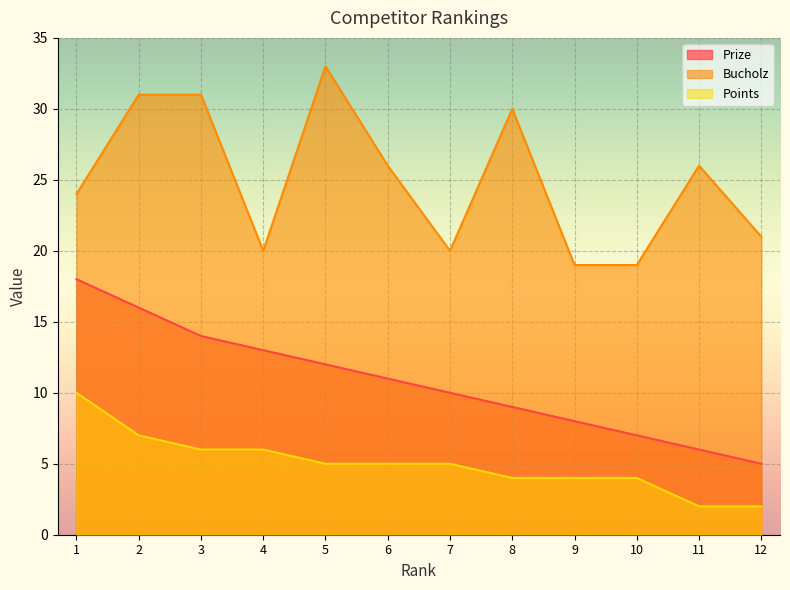

Which label corresponds to the smallest value in the chart?

11